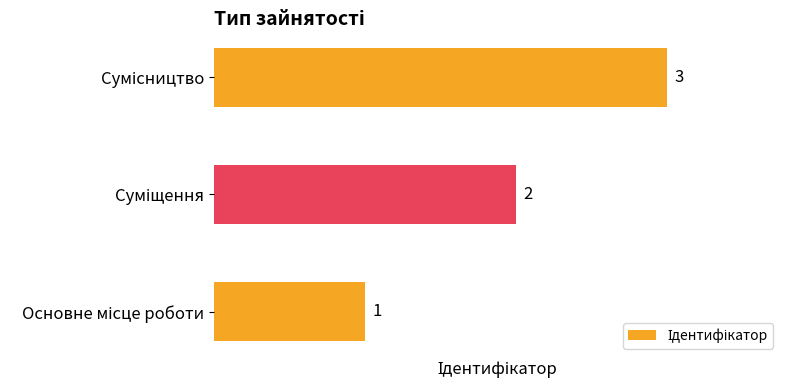

How many series are shown in this chart?

1